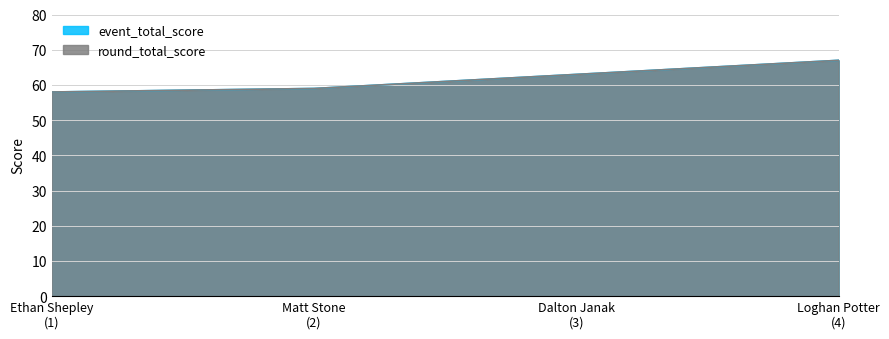

Which category has the highest value across all series?

Loghan Potter (4)